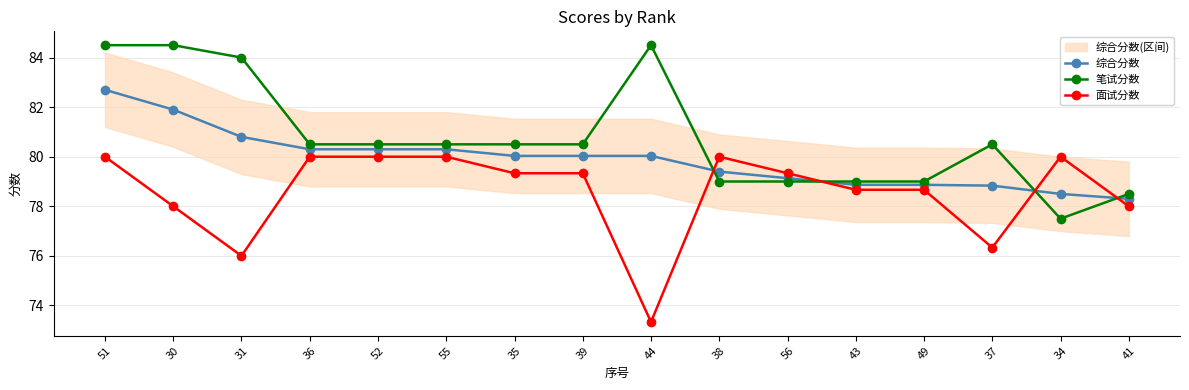

What is the total value across all series at 35?

239.9